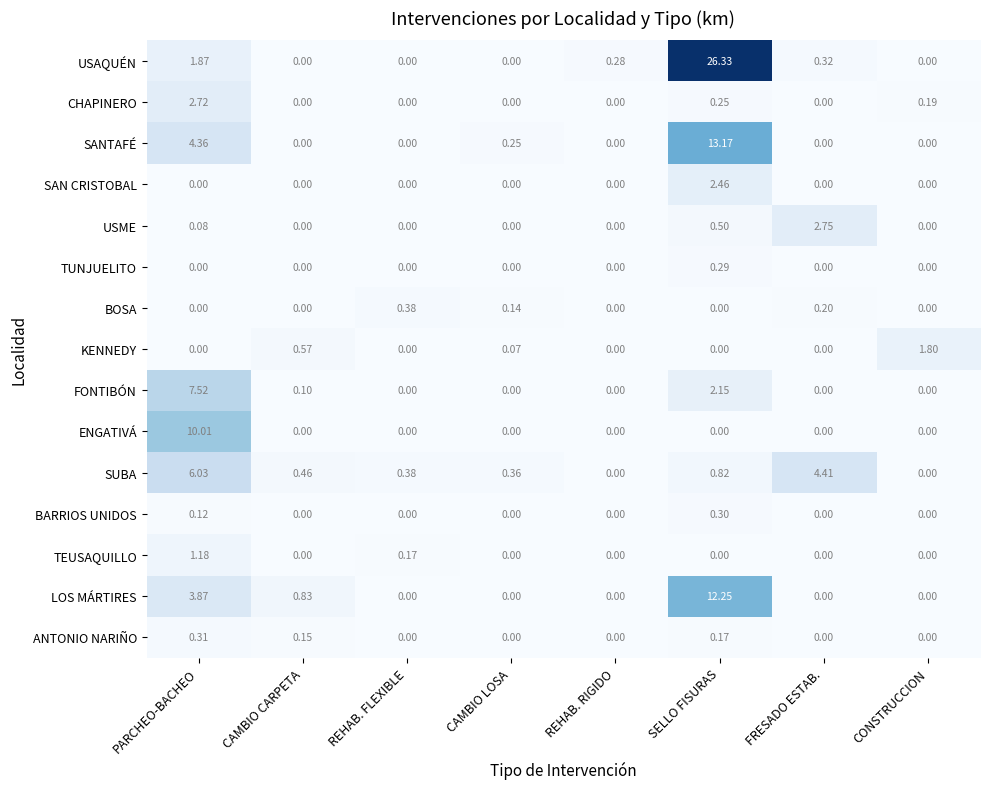

Which series has the largest total across all categories?

USAQUÉN